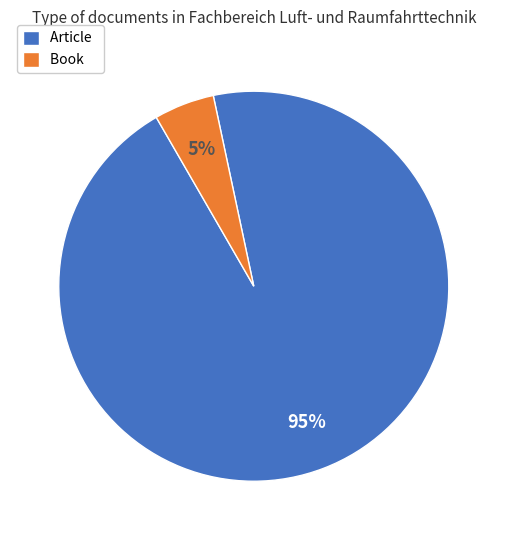

Count the number of slices in the pie.

2